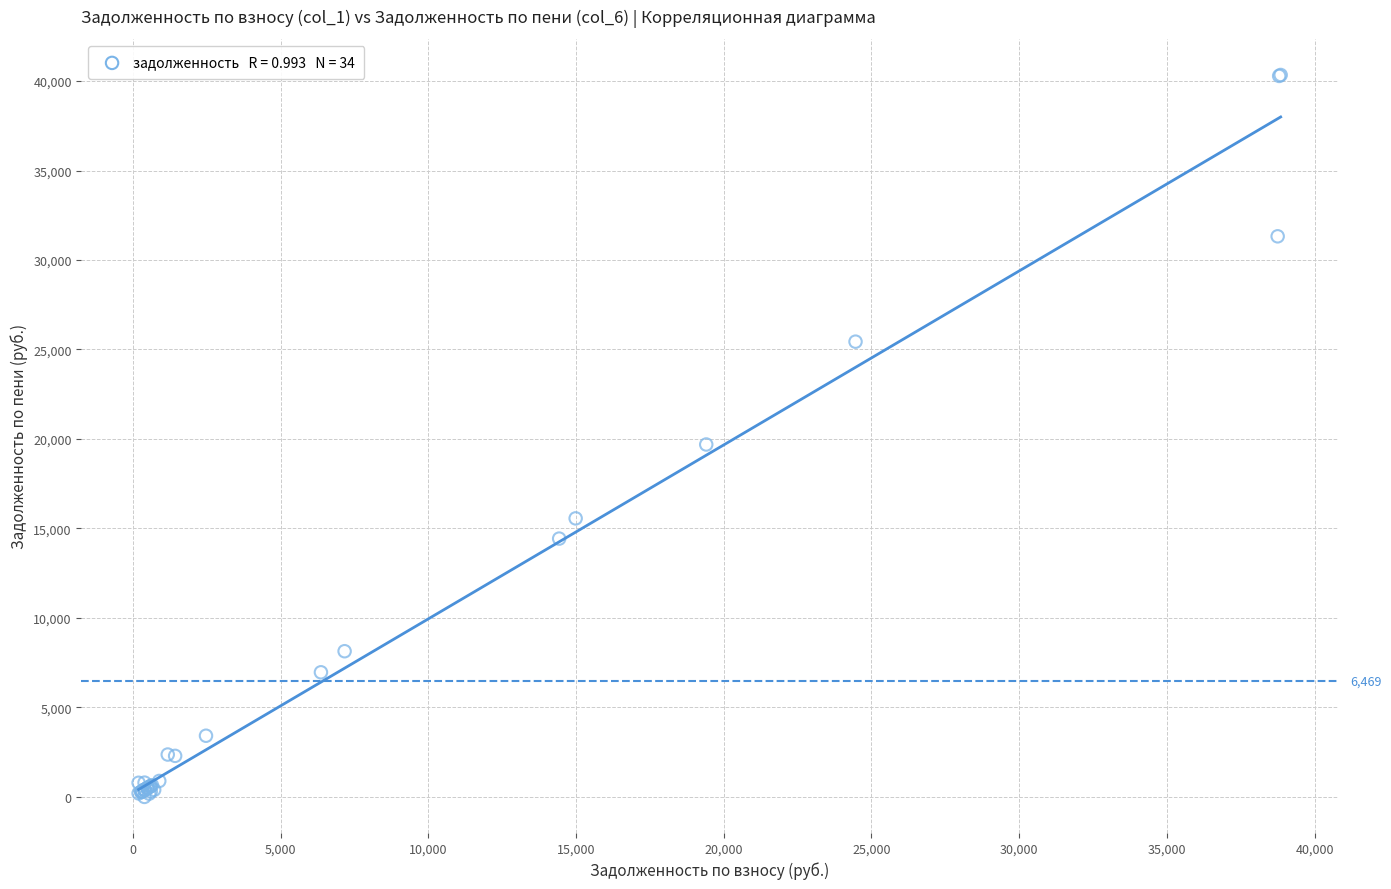

What Y value in the scatter plot is closest to 20169?

19691.5